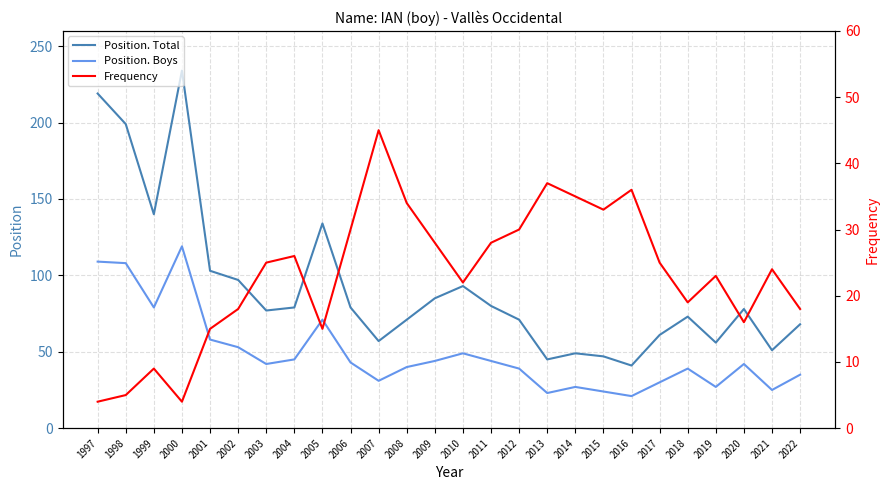

In Position. Boys, how many points are higher than both neighbors (excluding endpoints)?

6